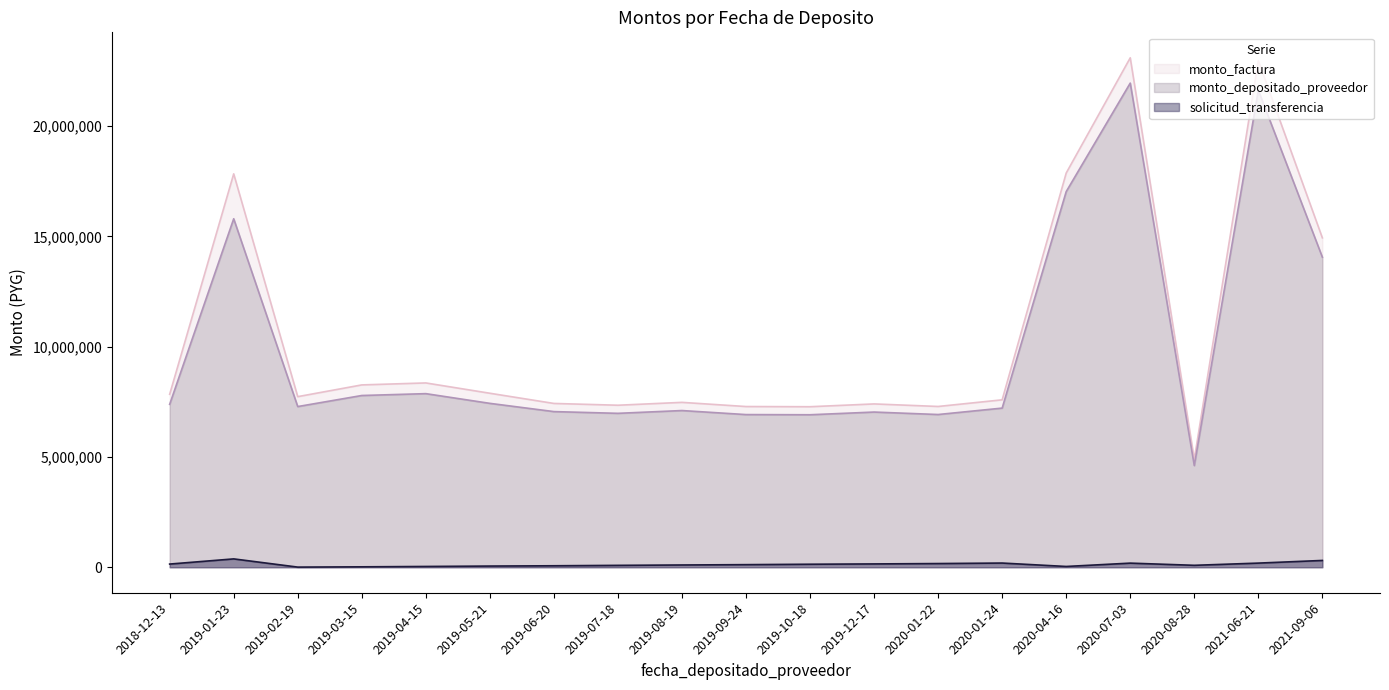

How many lines are shown in the chart?

3